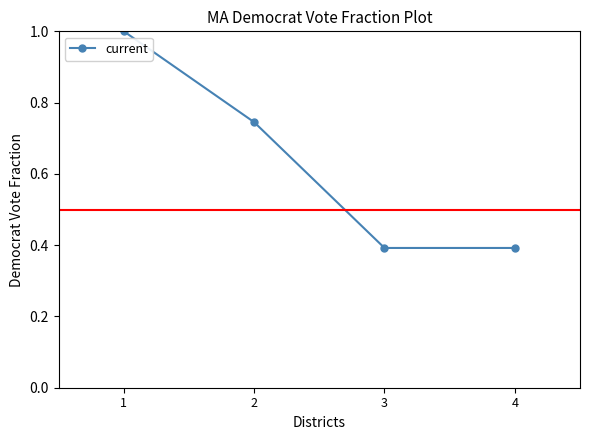

The value at 3 is 0.4. True or false?

True